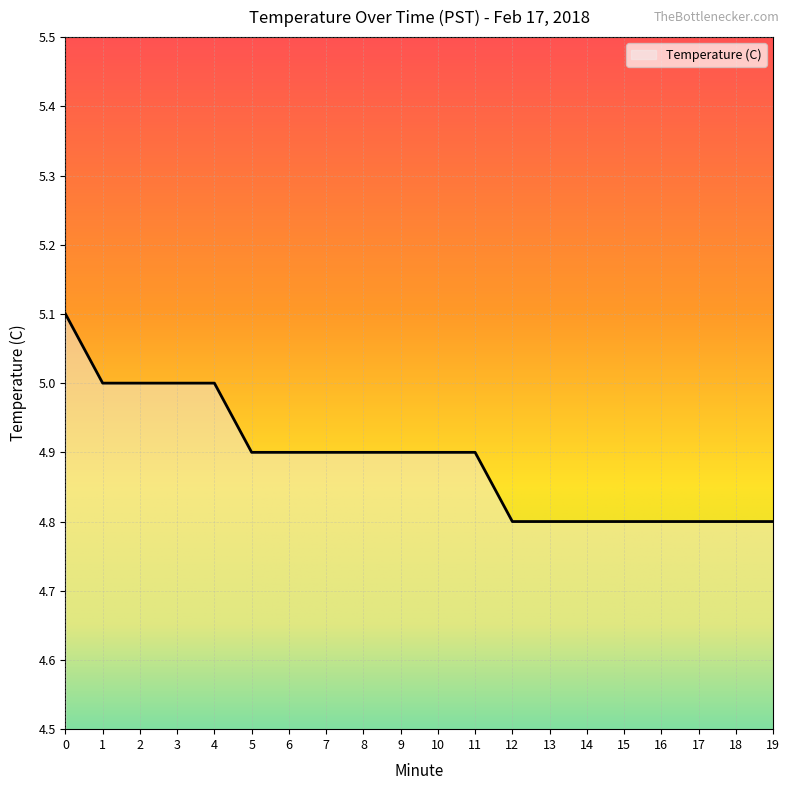

What is the greatest value displayed?

5.1